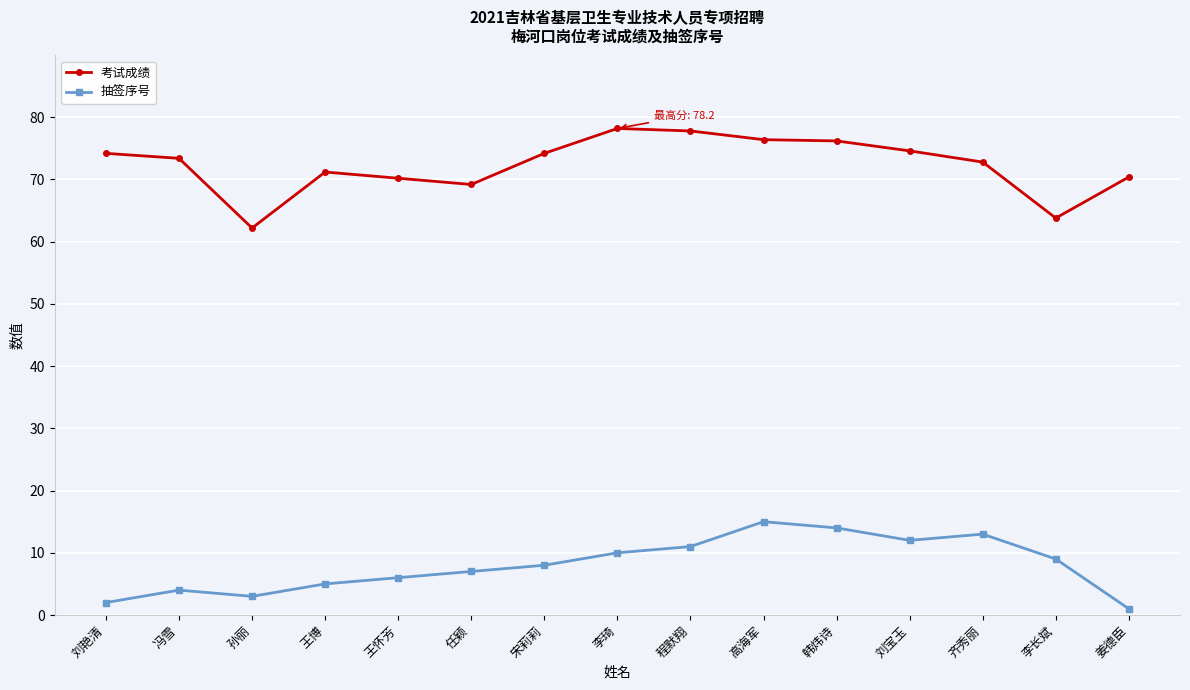

What is the average value of the 考试成绩 series?

72.3